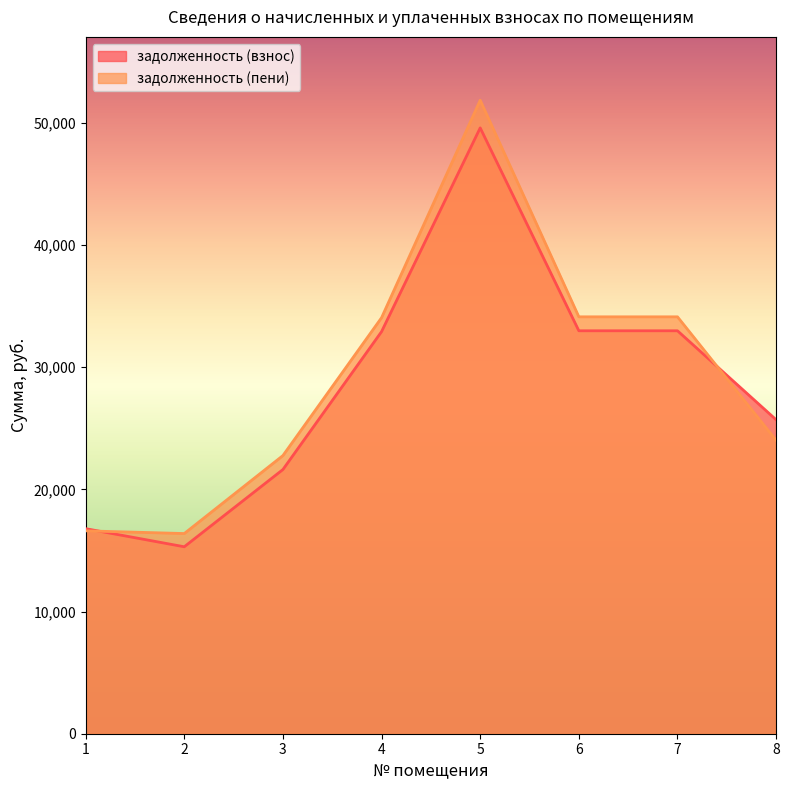

True or false: задолженность (пени) has a value of 8369.6 at 2.

False